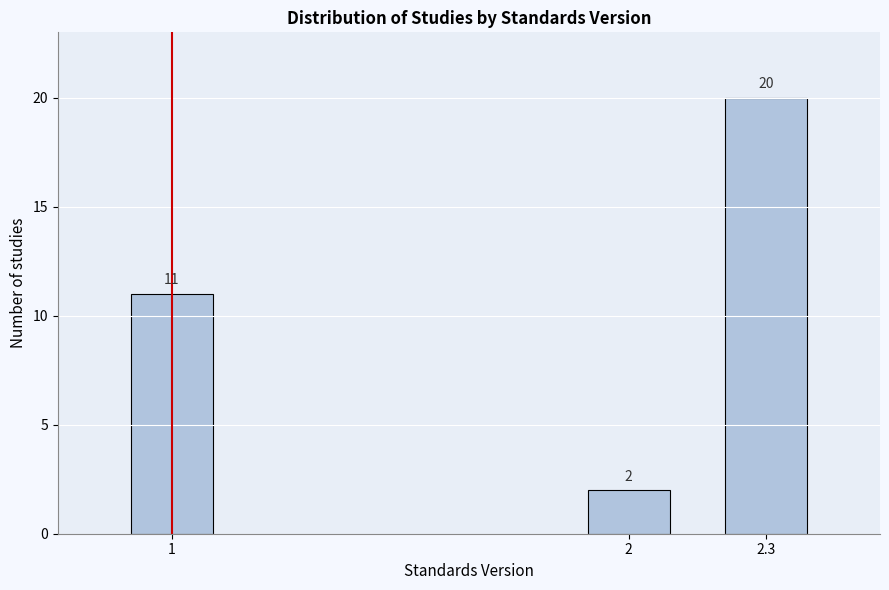

Reading left to right, list all the values displayed in this chart.

11	2	20